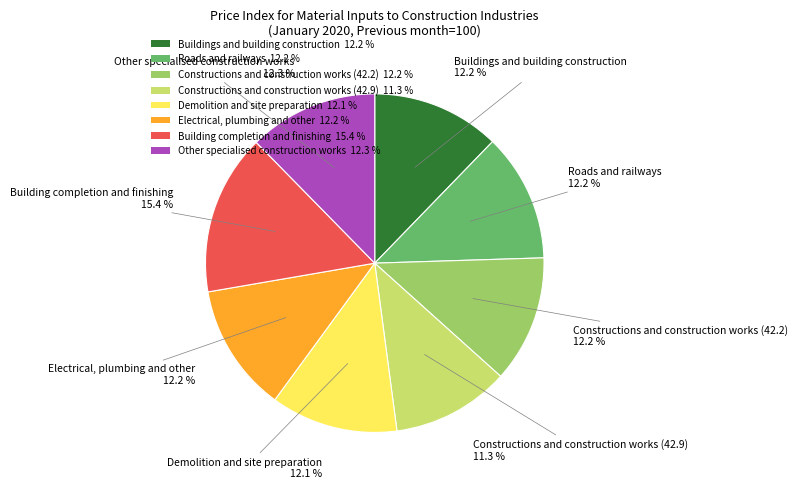

How much of the chart is everything except Demolition and site preparation?

87.9%